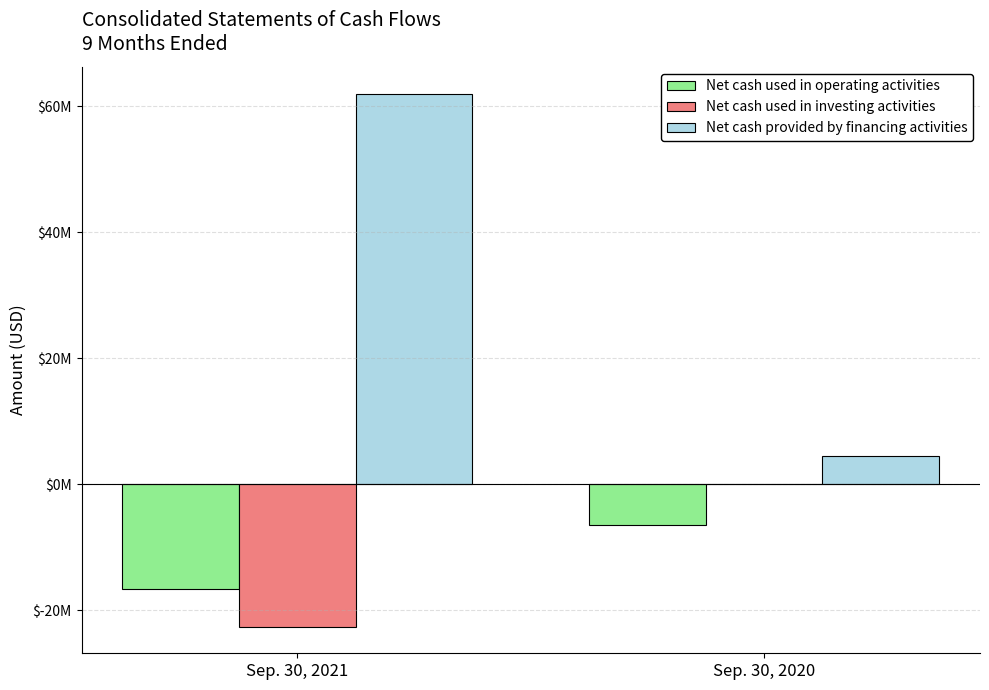

The Net cash provided by financing activities series shows 24767631 at Sep. 30, 2021. True or false?

False